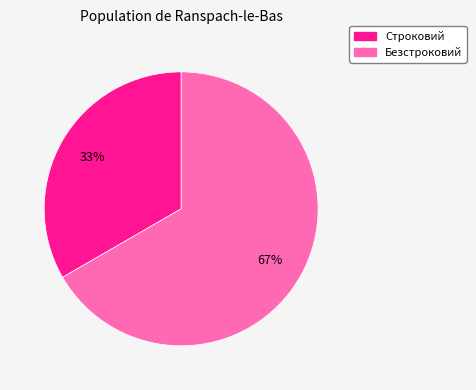

Which category accounts for the majority?

Безстроковий